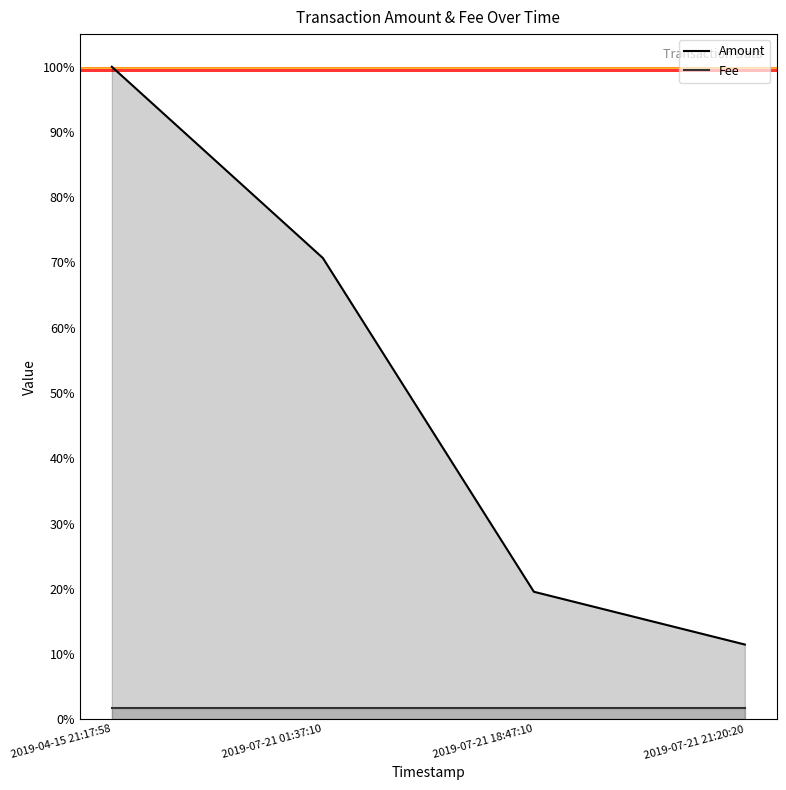

True or false: Amount and Fee intersect in this chart.

False